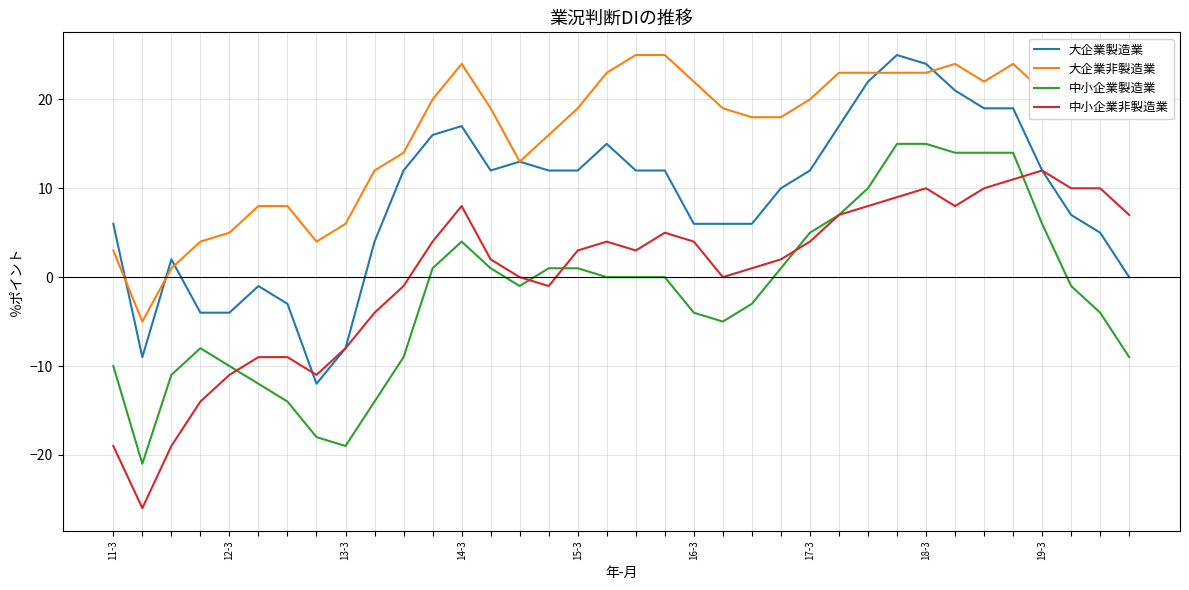

True or false: 中小企業製造業 and 大企業製造業 intersect in this chart.

False